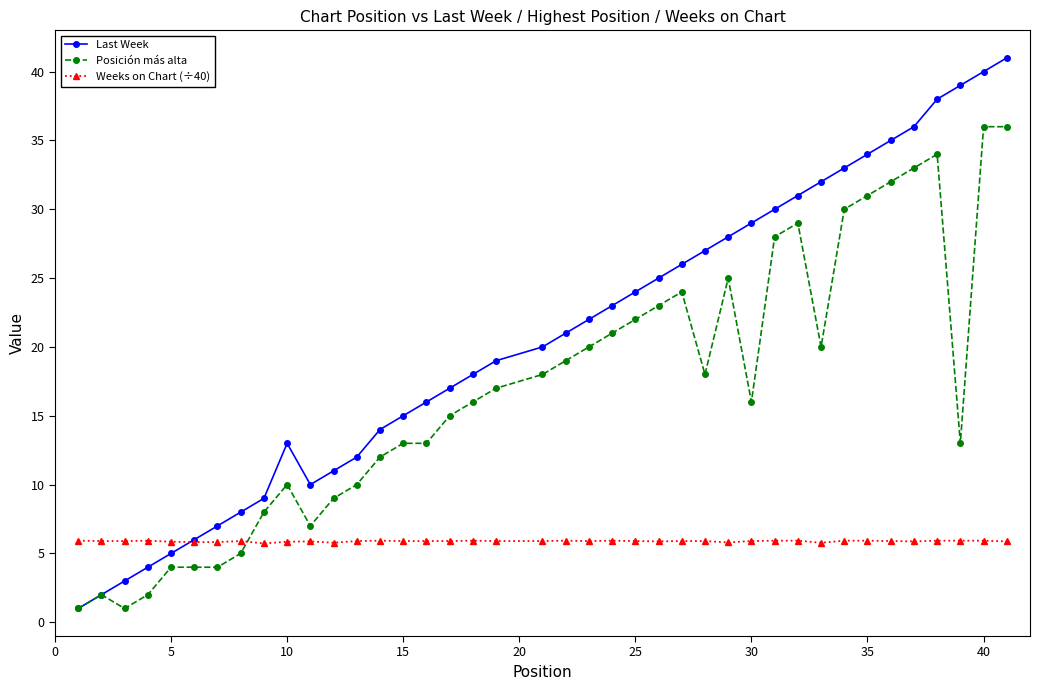

What is the value of the Posición más alta point at the 17th from the left?

15.0